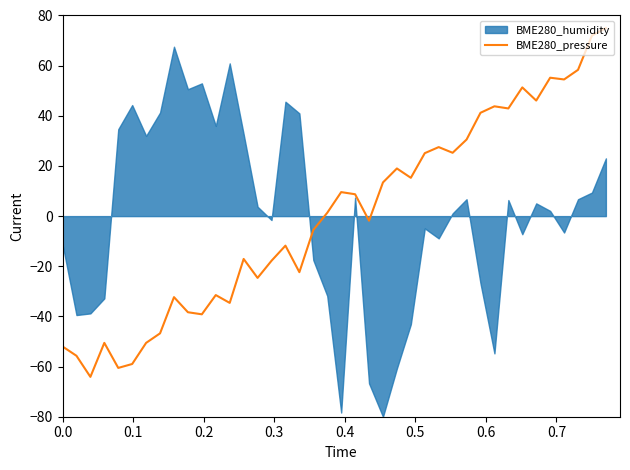

What is the maximum value for BME280_pressure?

75.0